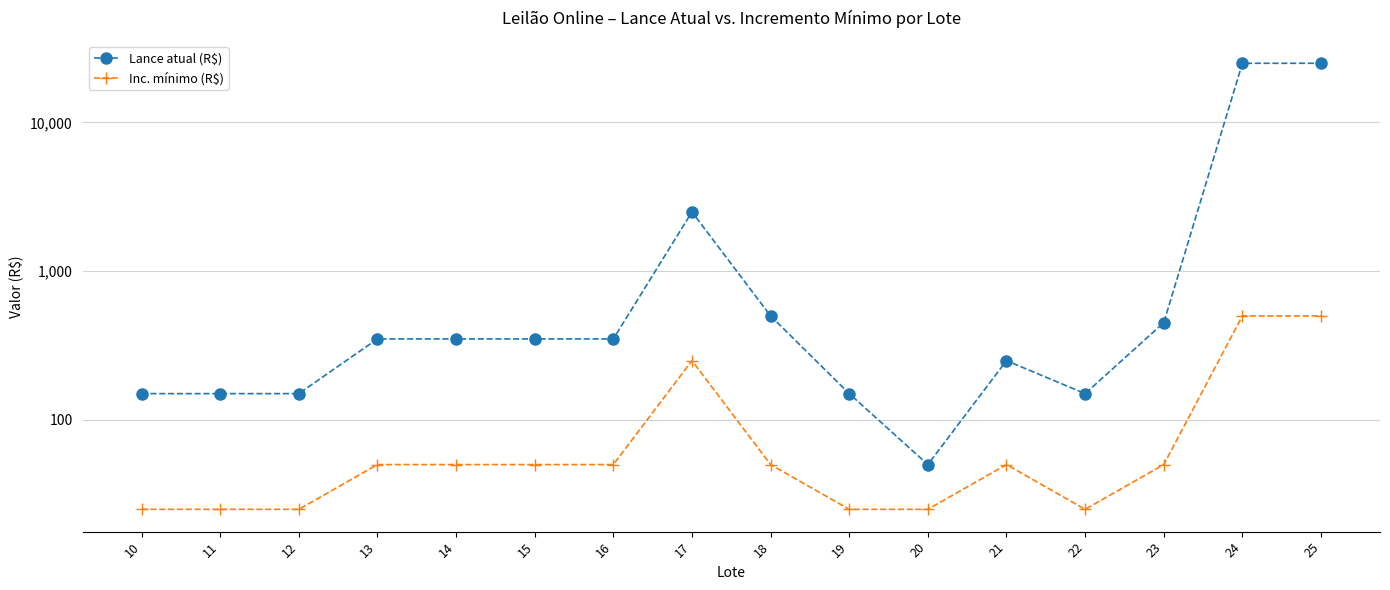

What is the value of the Inc. mínimo (R$) point at the 12th from the left?

50